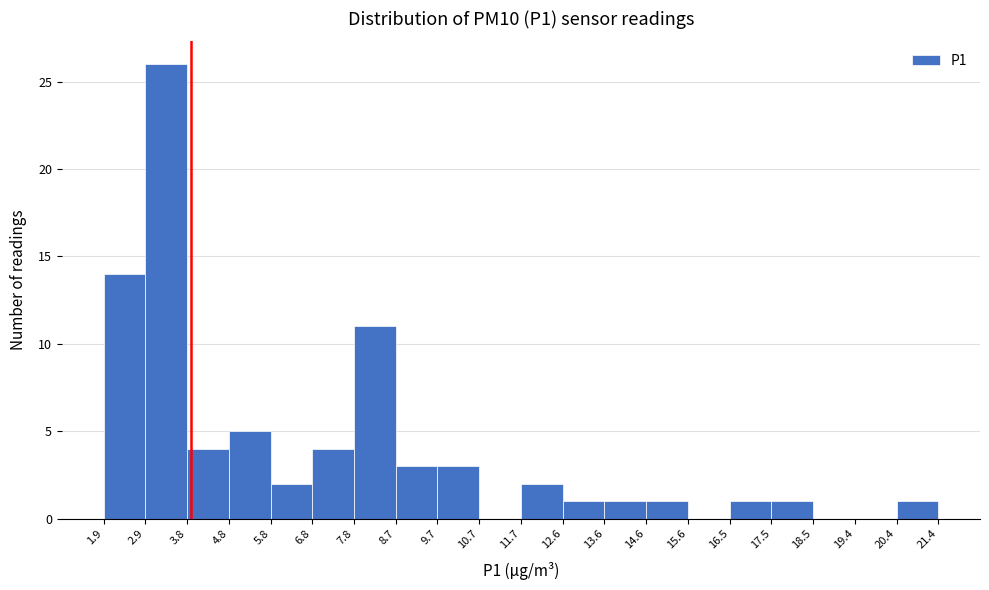

Reading left to right, list every bar in this chart as the range it spans on the x-axis followed by its height. The values are not printed on the chart, so give them approximately, as read against the axis.

1.9 to 2.9: 14
2.9 to 3.8: 26
3.8 to 4.8: 4
4.8 to 5.8: 5
5.8 to 6.8: 2
6.8 to 7.8: 4
7.8 to 8.7: 11
8.7 to 9.7: 3
9.7 to 10.7: 3
10.7 to 11.7: 0
11.7 to 12.6: 2
12.6 to 13.6: 1
13.6 to 14.6: 1
14.6 to 15.6: 1
15.6 to 16.5: 0
16.5 to 17.5: 1
17.5 to 18.5: 1
18.5 to 19.4: 0
19.4 to 20.4: 0
20.4 to 21.4: 1